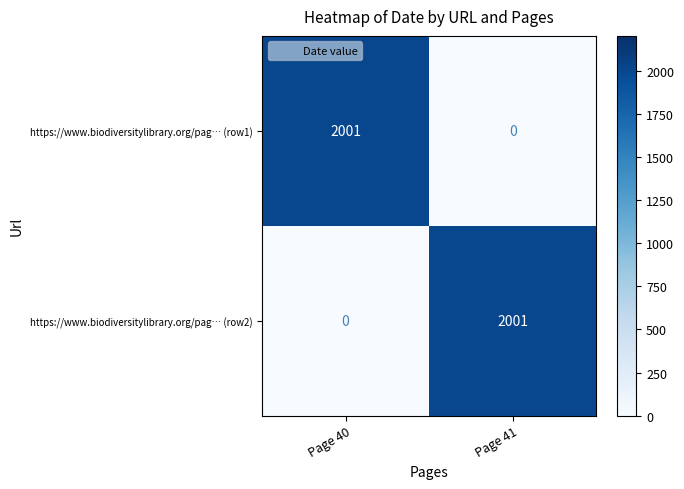

Which category has the highest value in the https://www.biodiversitylibrary.org/pag… (row1) series?

Page 40